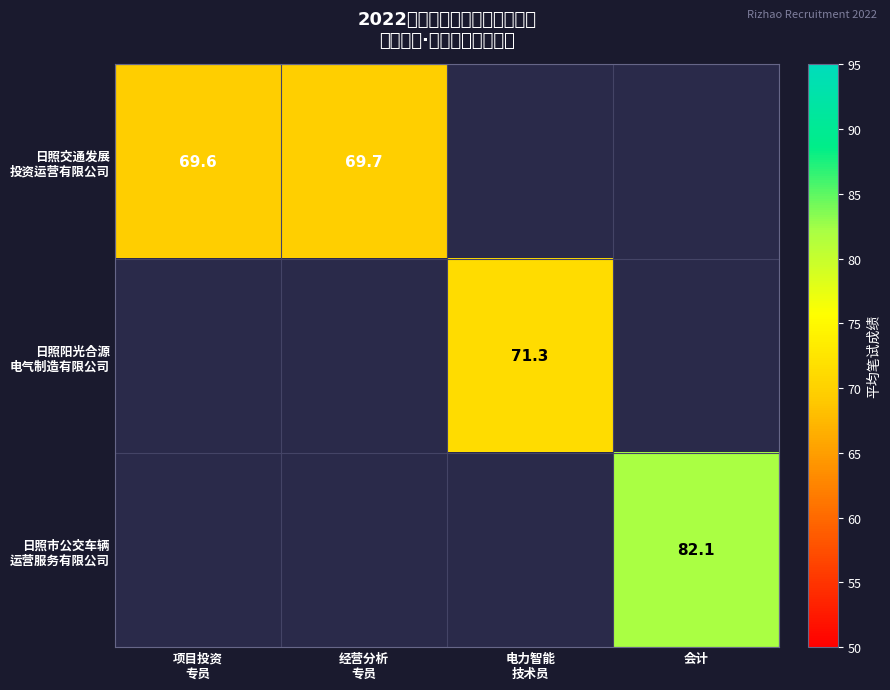

What is the difference between the maximum and minimum values in the 日照交通发展 投资运营有限公司 series?

0.1